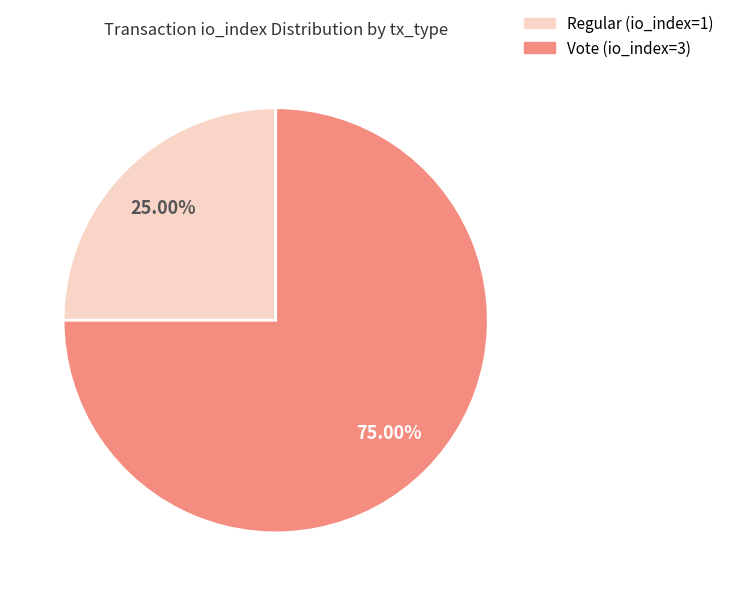

How much of the chart is everything except Regular (io_index=1)?

75.0%